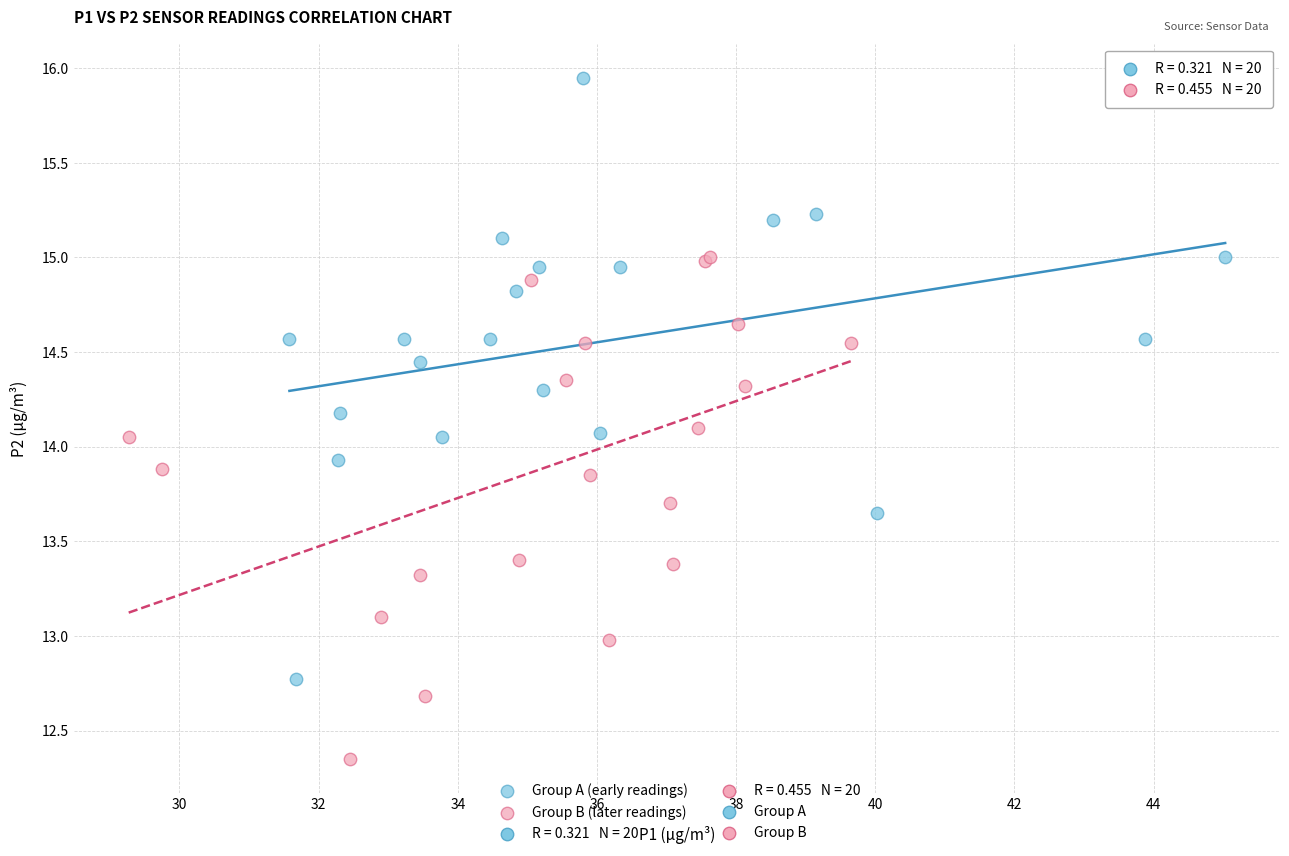

Which series reaches the minimum Y coordinate?

Group B (later readings)